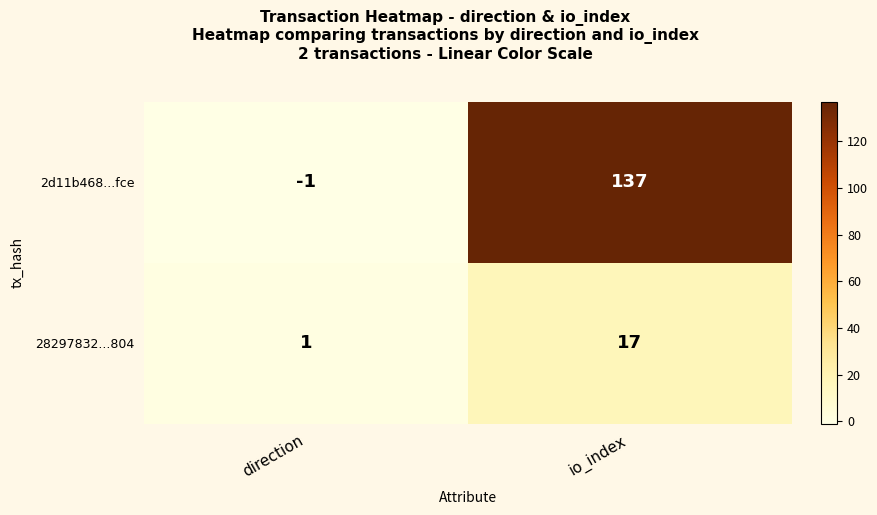

What is the difference between the maximum and minimum values in the 2d11b468...fce series?

138